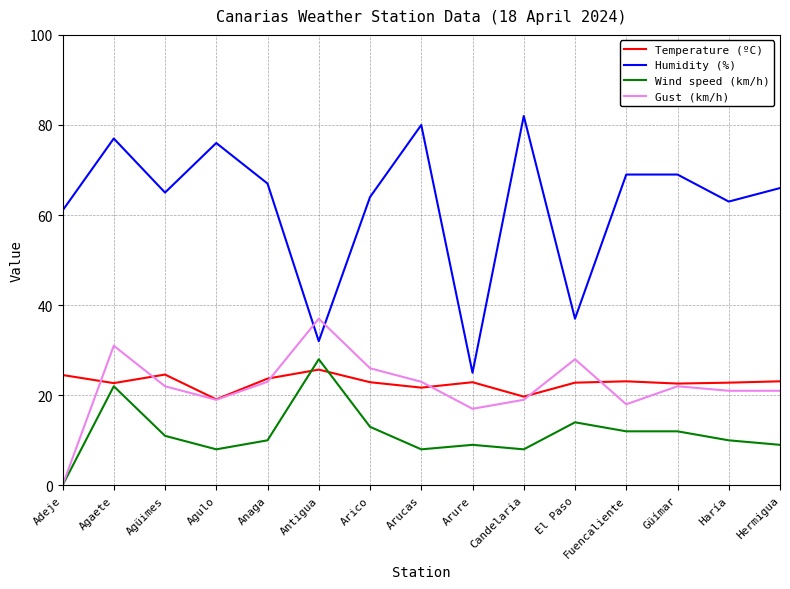

How many lines are shown in the chart?

4